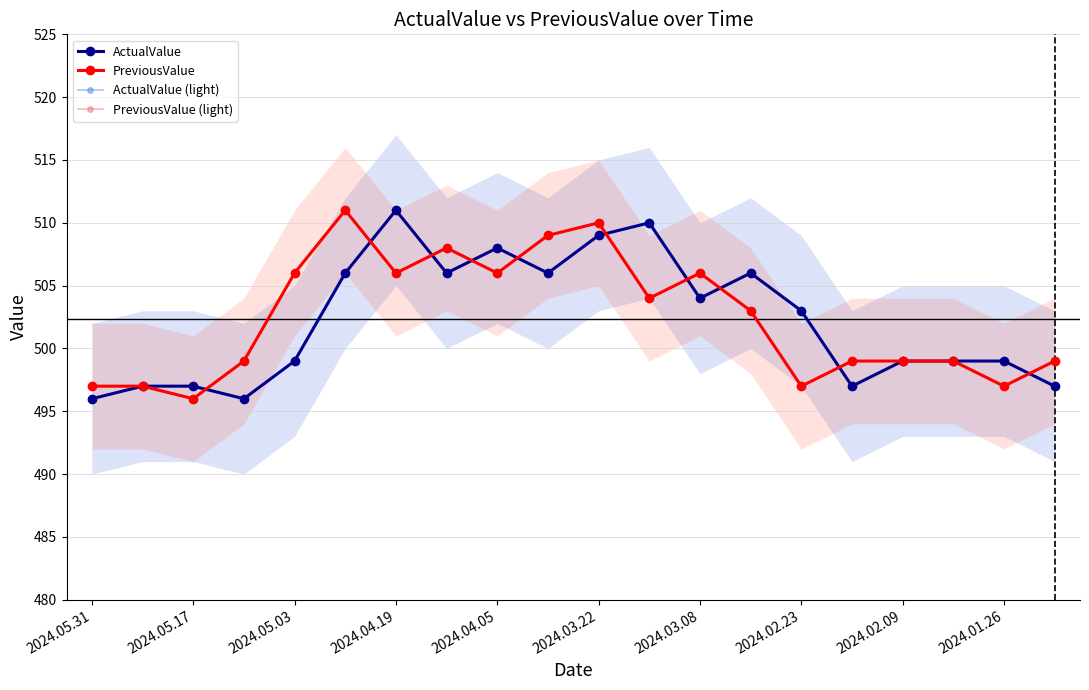

Count the number of data series in this chart.

4